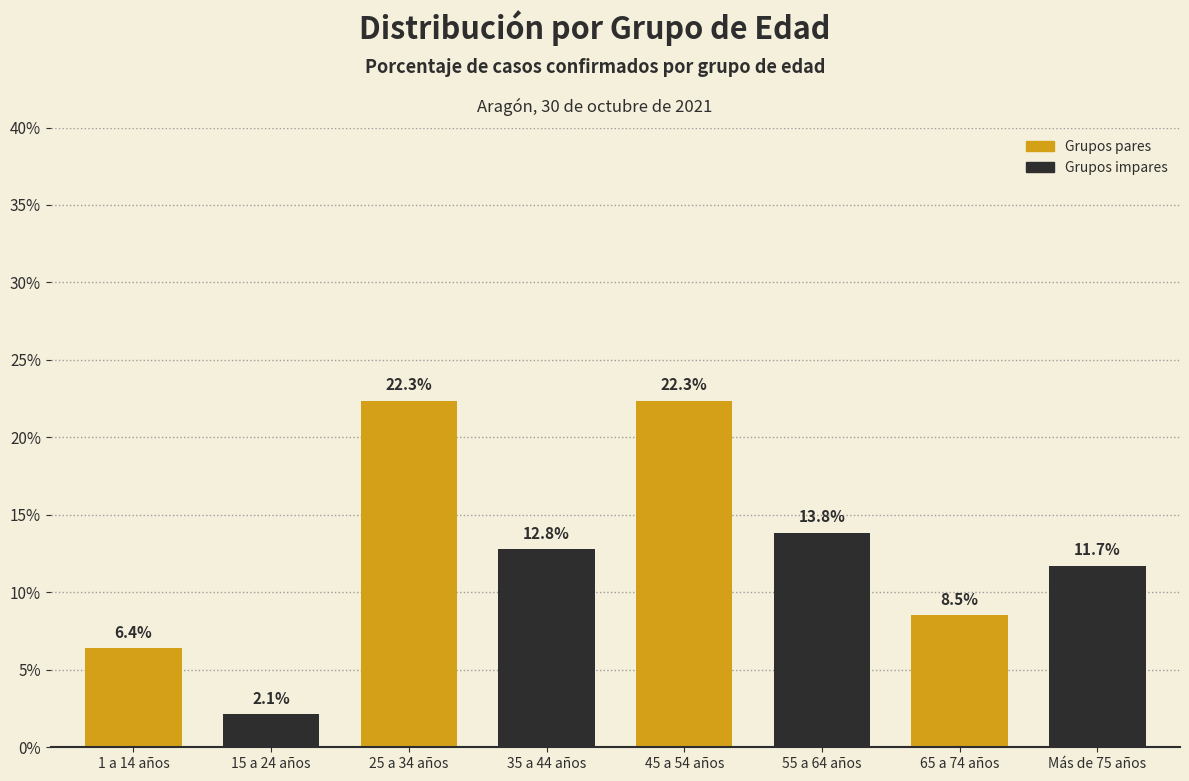

Reading right to left, list all the values displayed in this chart.

11.7	8.5	13.8	22.3	12.8	22.3	2.1	6.4